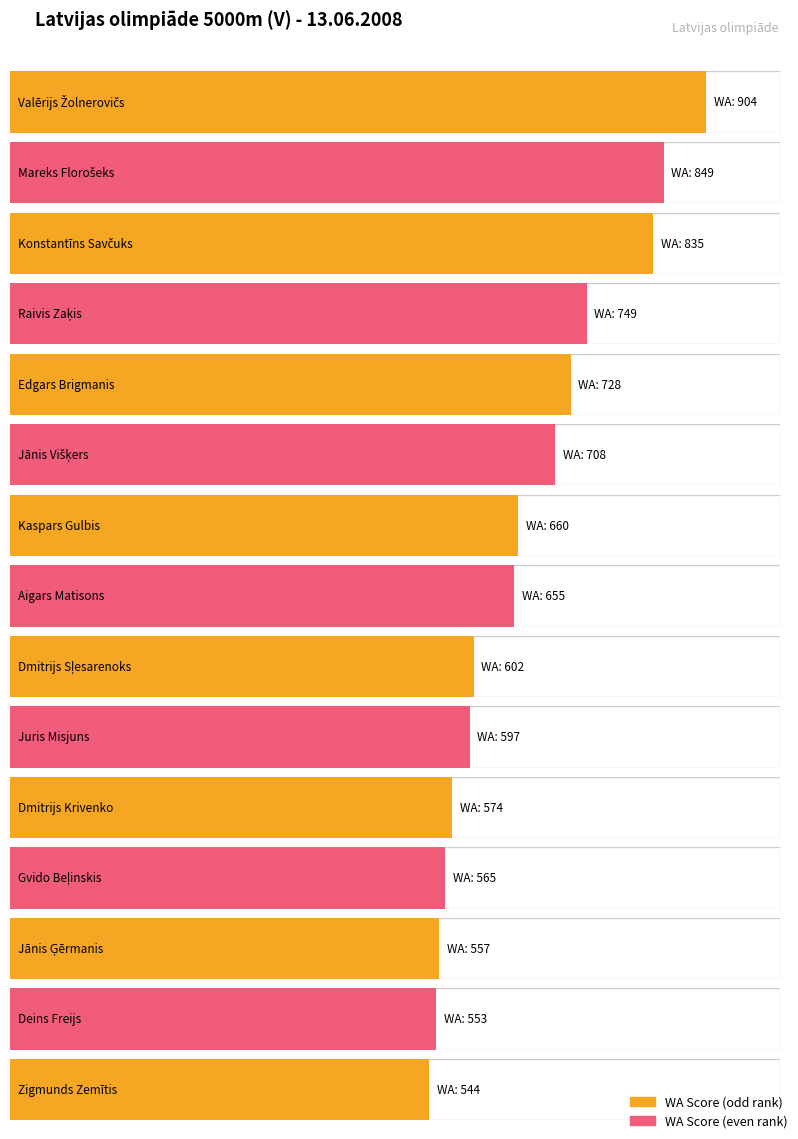

What is the difference between the second highest and second lowest values in the WA series?

296